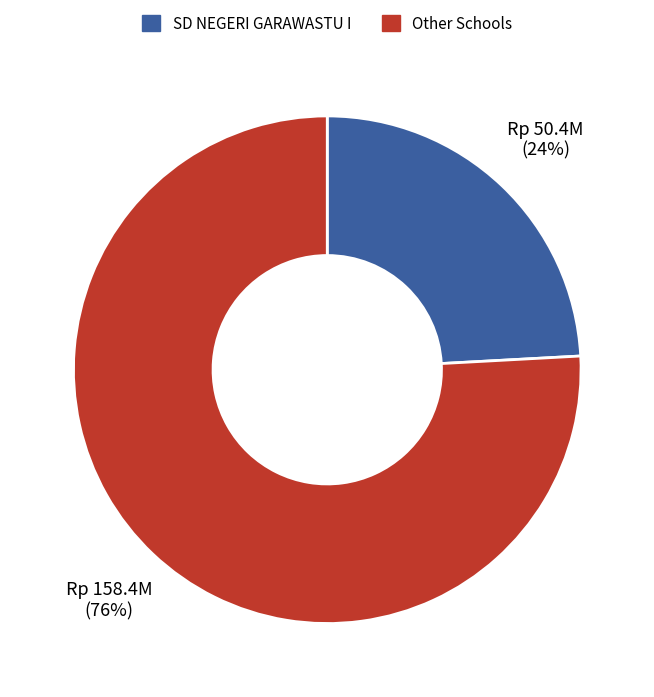

To the nearest percent, what is the difference between the largest and smallest slice percentages?

52%